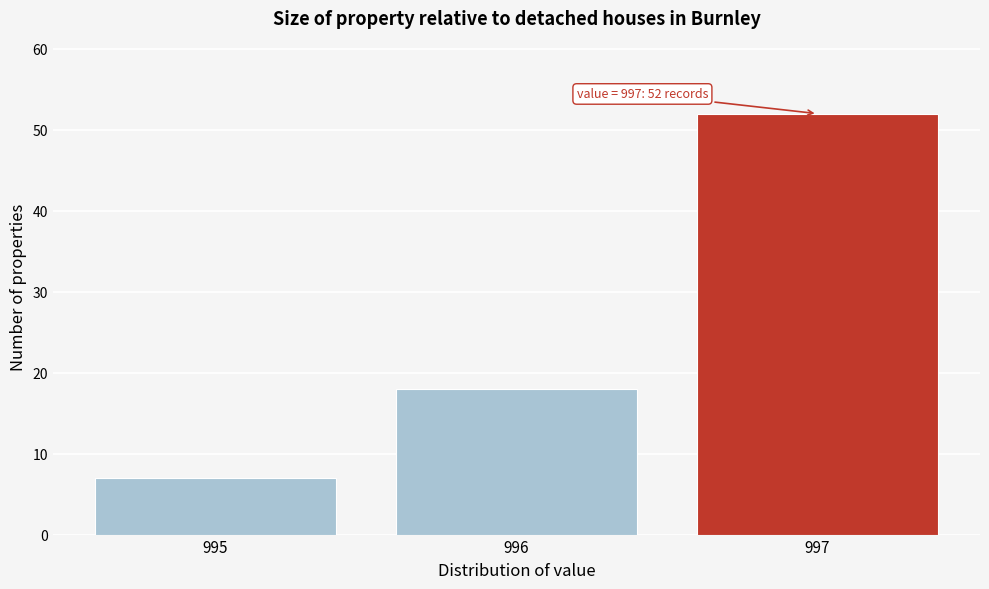

Over which range of the x-axis is the bar tallest?

996.5 to 997.5